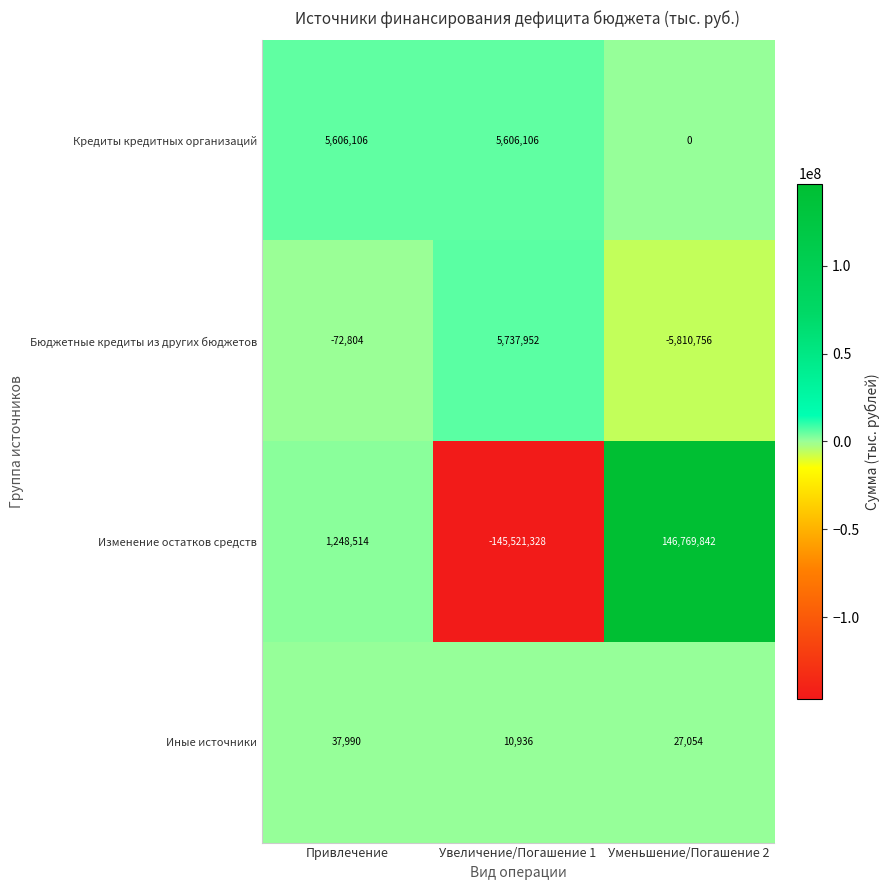

Is the value of Изменение остатков средств at Привлечение greater than the value of Бюджетные кредиты из других бюджетов at Уменьшение/Погашение 2?

Yes